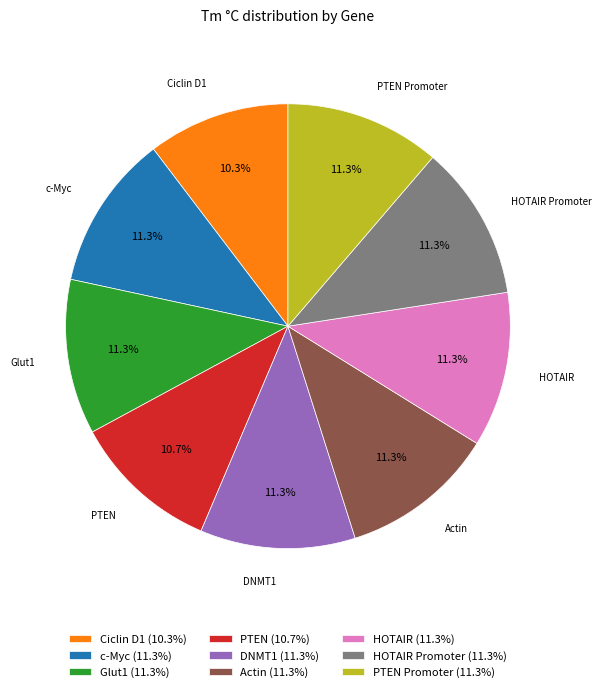

Between HOTAIR Promoter (11.3%) and Ciclin D1 (10.3%), which is larger?

HOTAIR Promoter (11.3%)